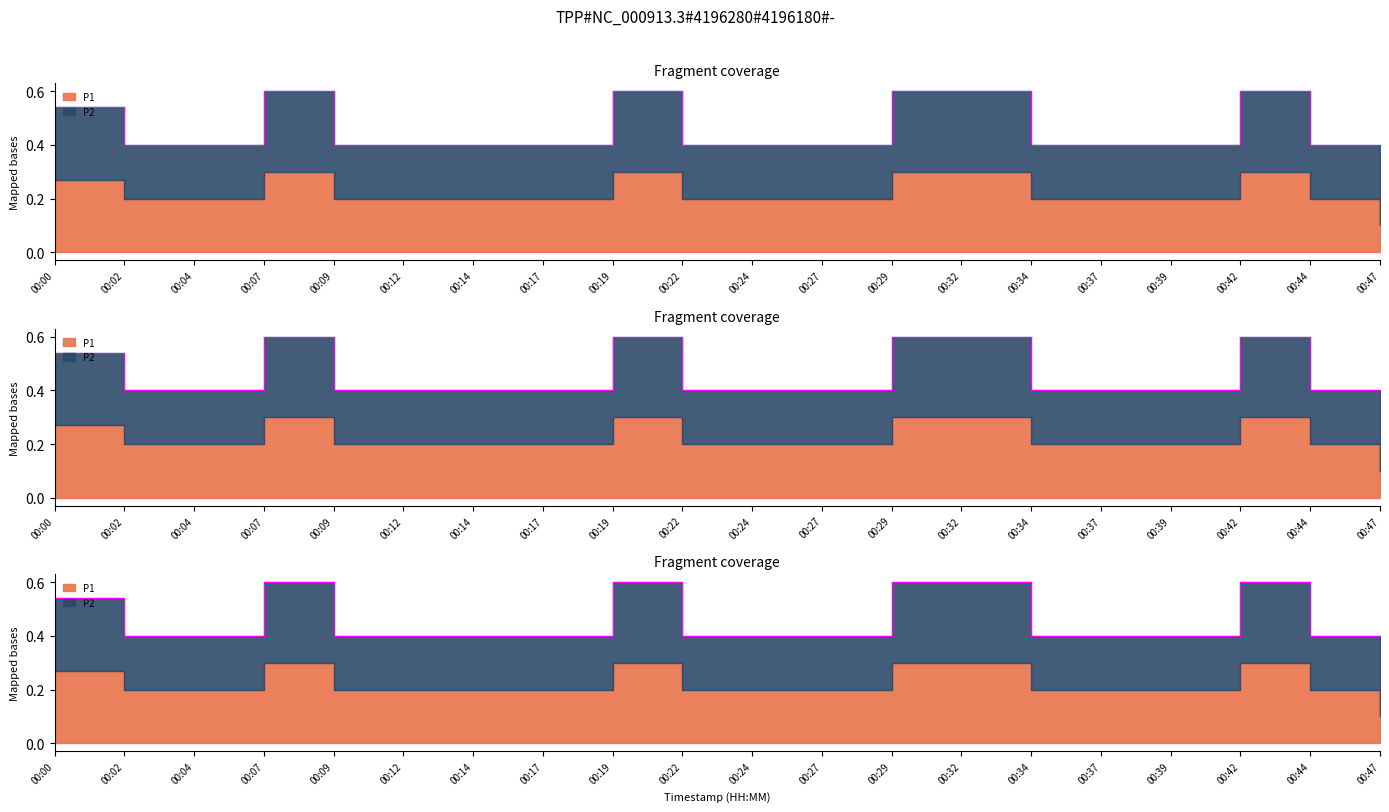

What is the sum of all P1 values?

8.9